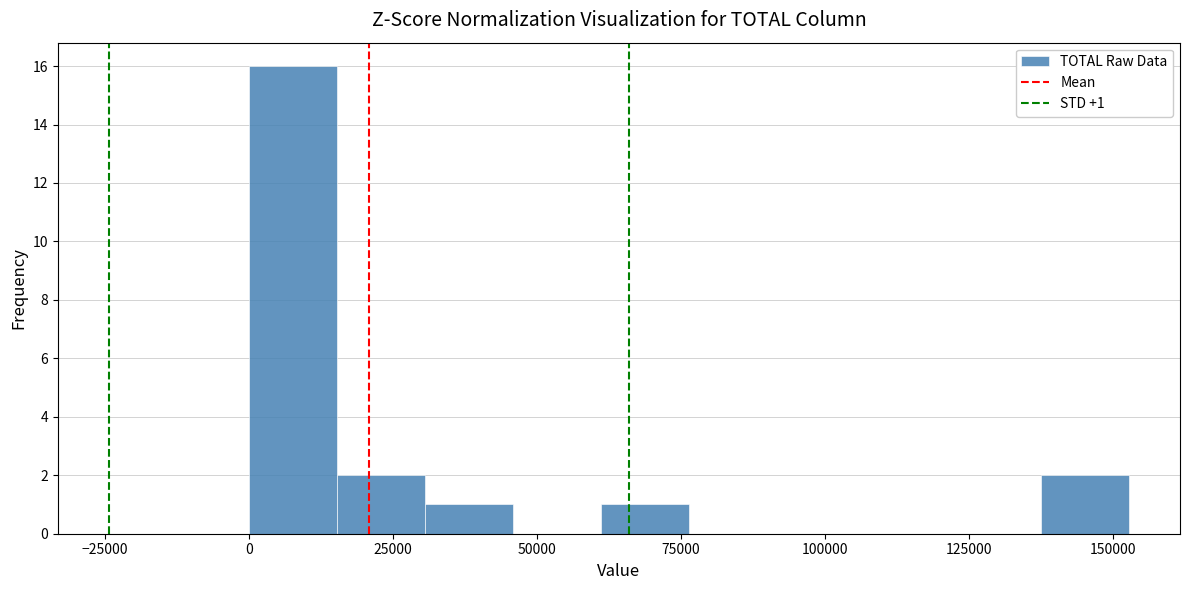

Read against the x-axis, roughly where is the centre of the tallest bar?

10000